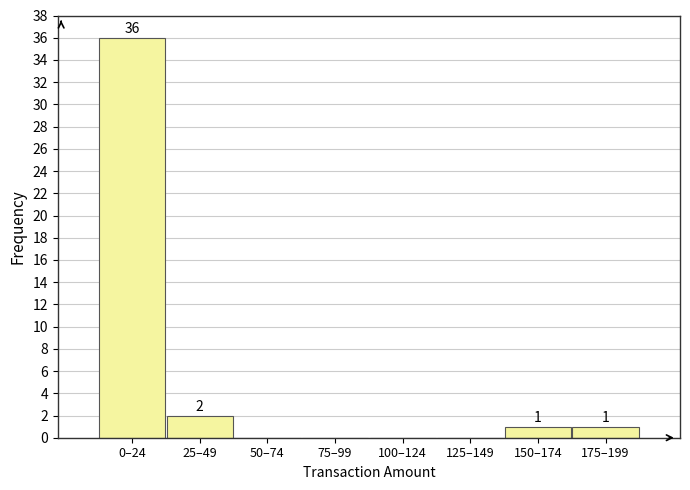

Reading right to left, what are all the values shown in this chart?

175–199=1	150–174=1	125–149=0	100–124=0	75–99=0	50–74=0	25–49=2	0–24=36